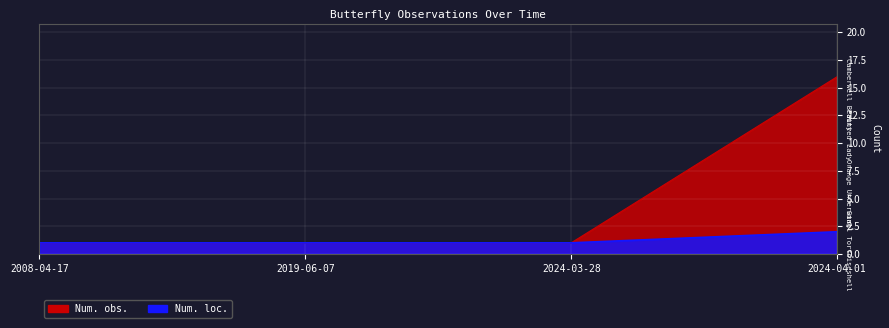

Which category has the lowest value in the Num. obs. series?

2008-04-17